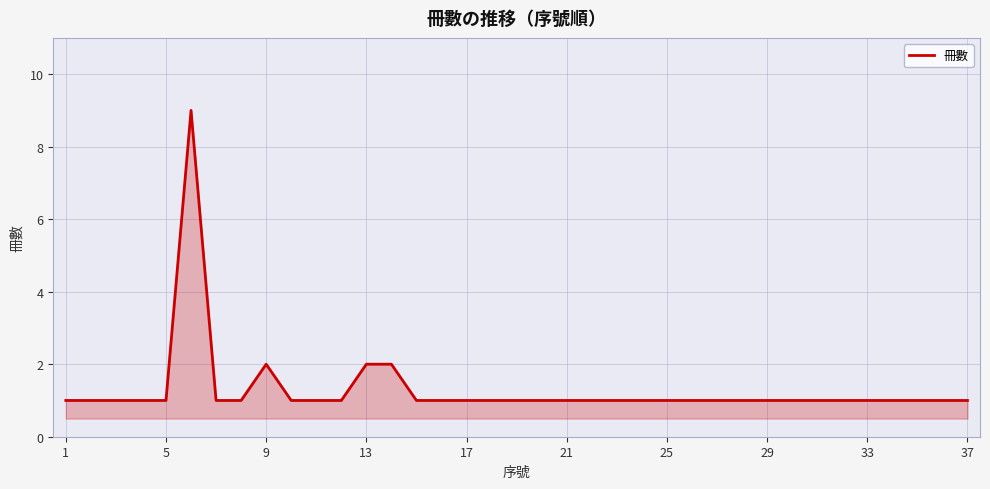

Does the chart display data point markers on the line(s)?

No